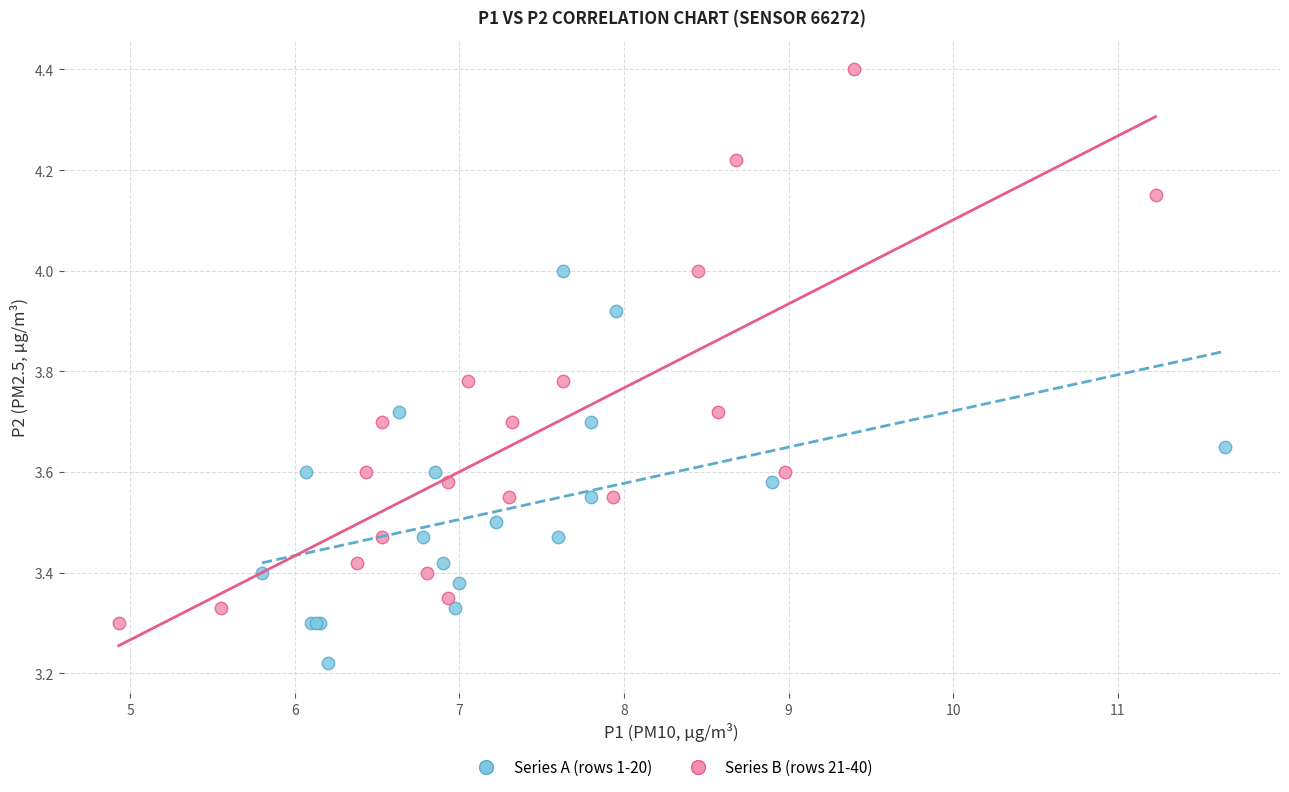

Which series reaches the maximum Y coordinate?

Series B (rows 21-40)